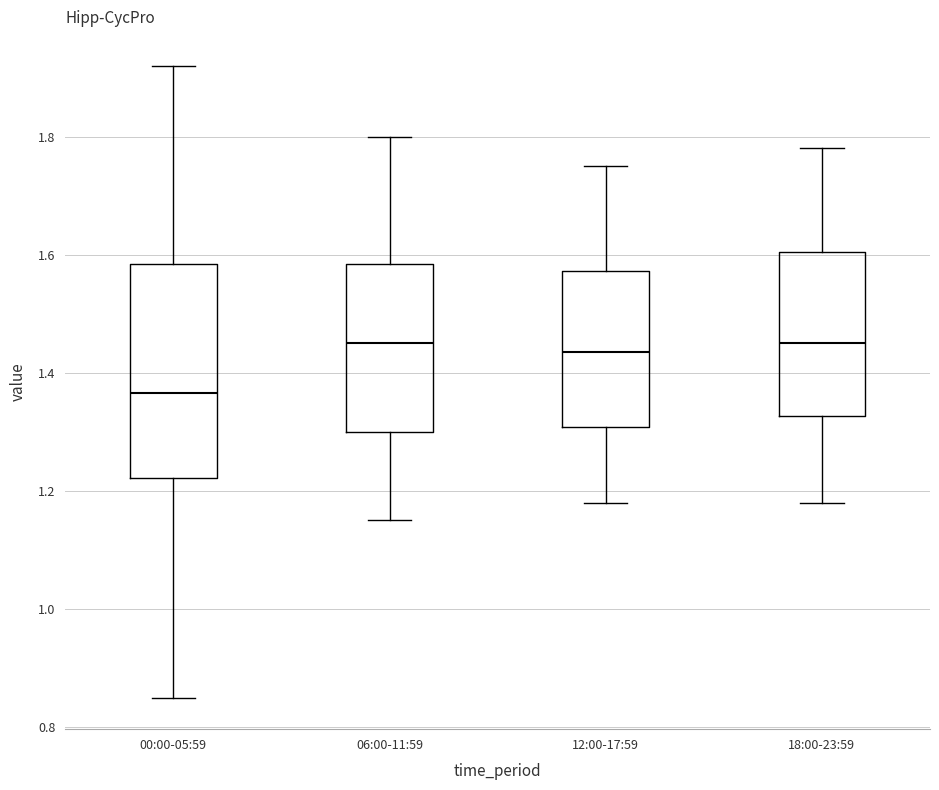

Which box is the tallest, from its lower edge to its upper edge?

00:00-05:59